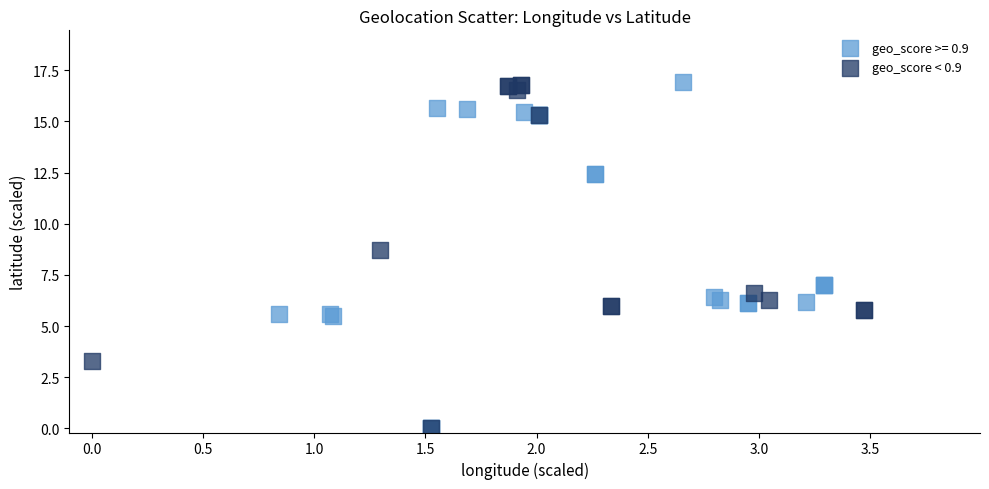

What are all the series names shown in the legend?

geo_score >= 0.9, geo_score < 0.9